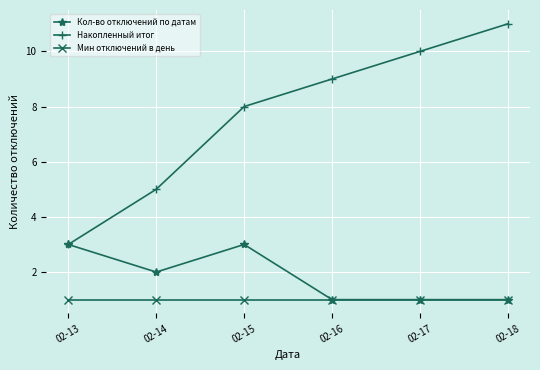

True or false: Мин отключений в день and Накопленный итог cross at least once.

False